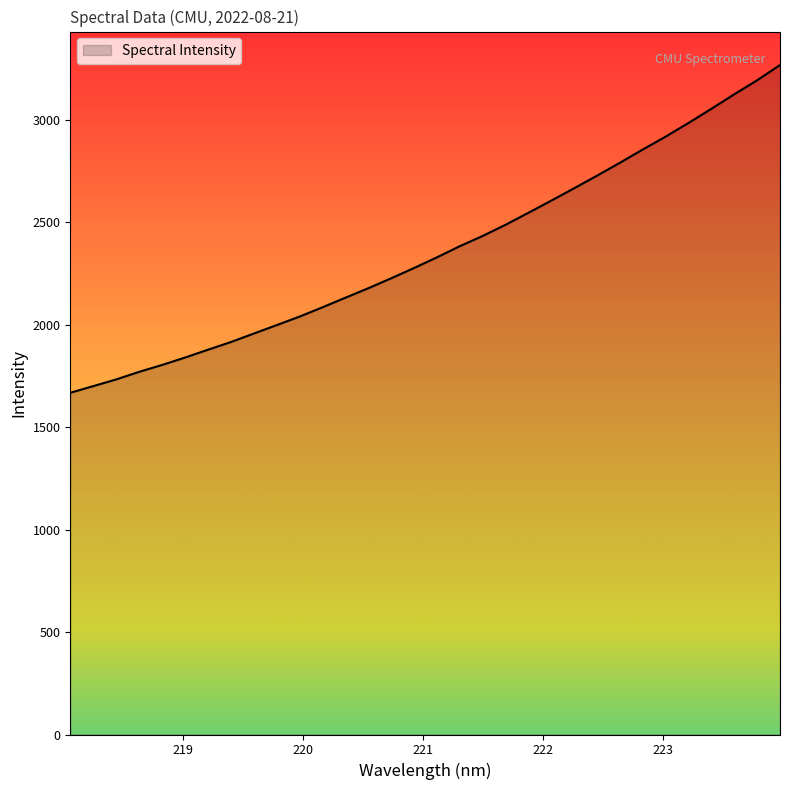

What is the greatest value displayed?

3266.4